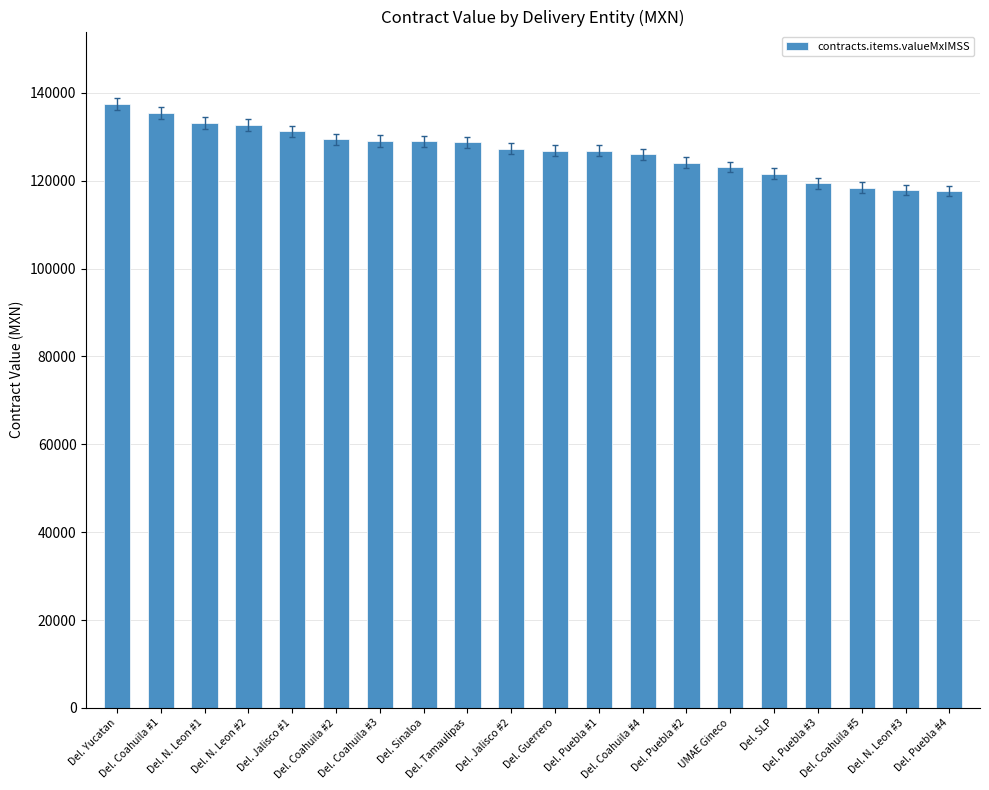

What is the label of the 8th bar from the left?

Del. Sinaloa